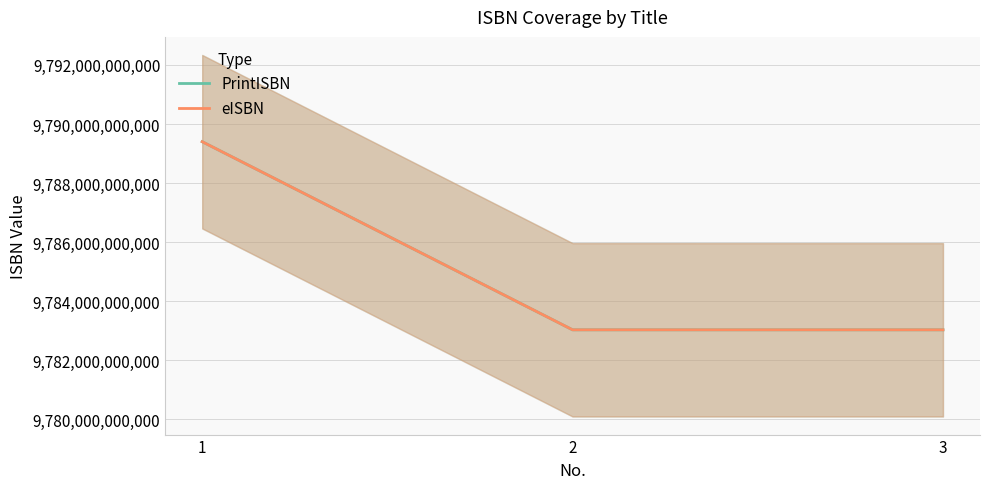

The value of eISBN at 2 is 17256777858880. True or false?

False